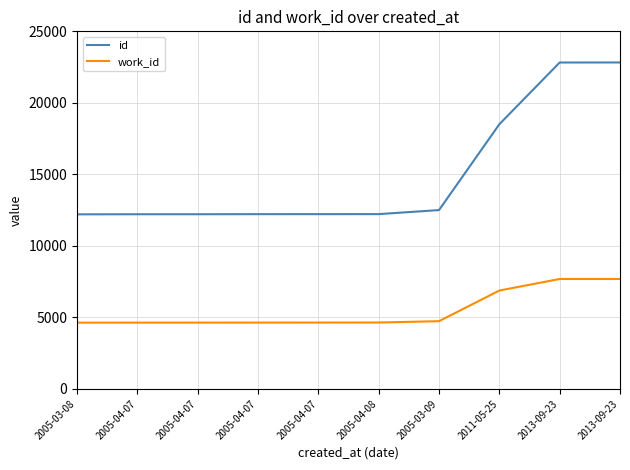

What are all the series names shown in the legend?

id, work_id